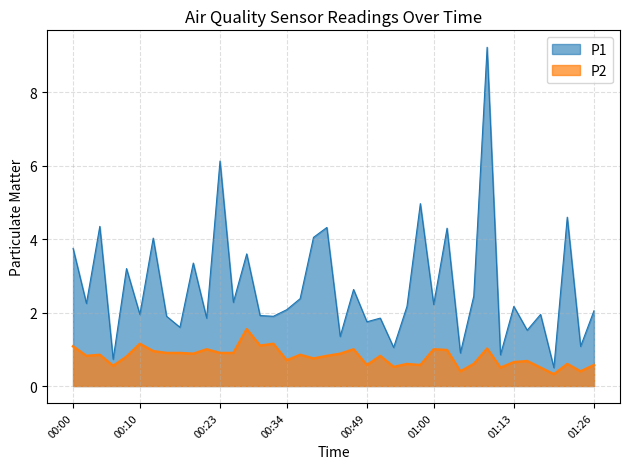

Rank the series at 00:53 from lowest to highest value.

P2, P1